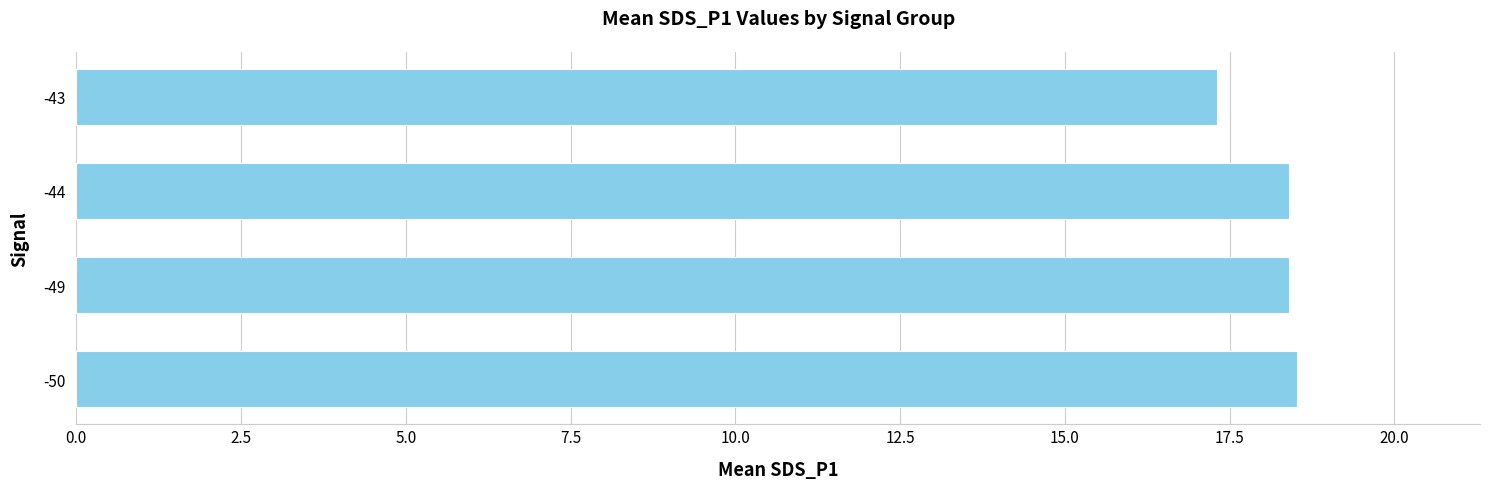

What is the average value?

18.2